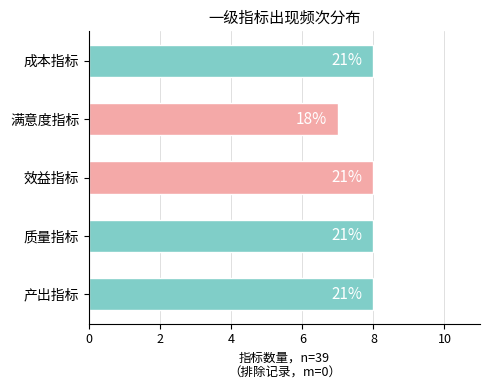

What is the smallest value displayed?

7